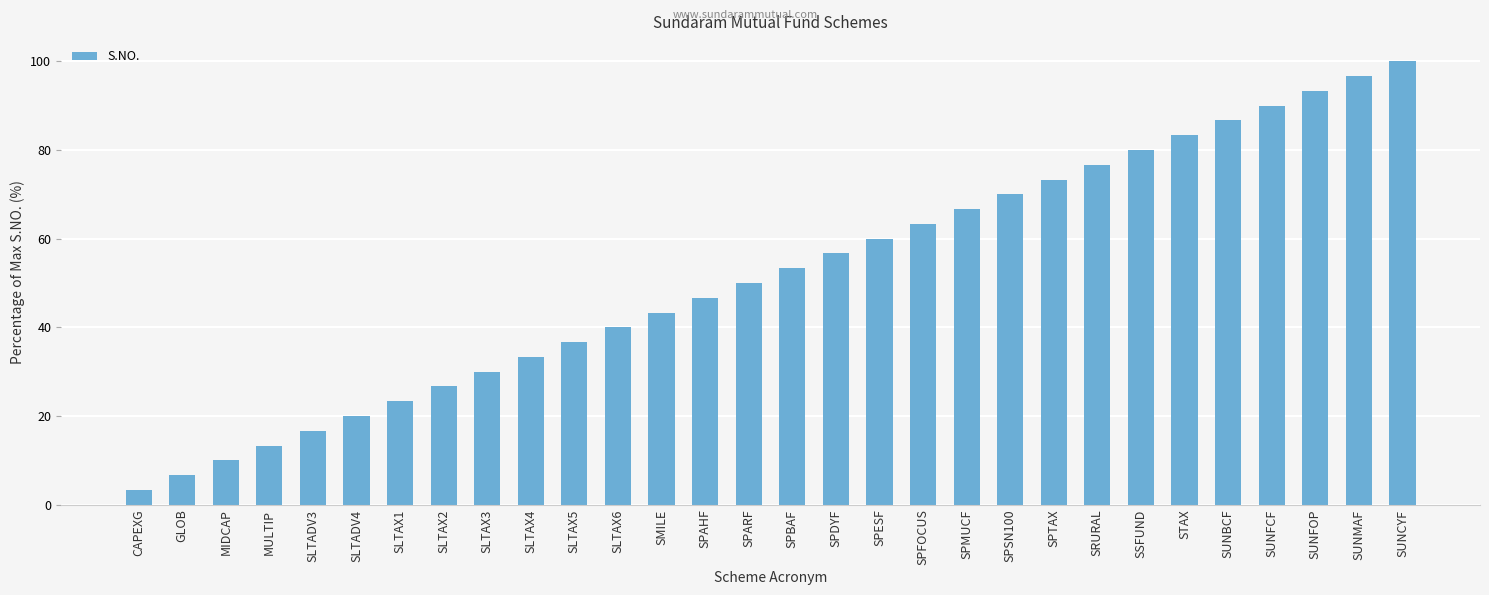

What is the difference between the values at SPMUCF and SPESF?

6.7